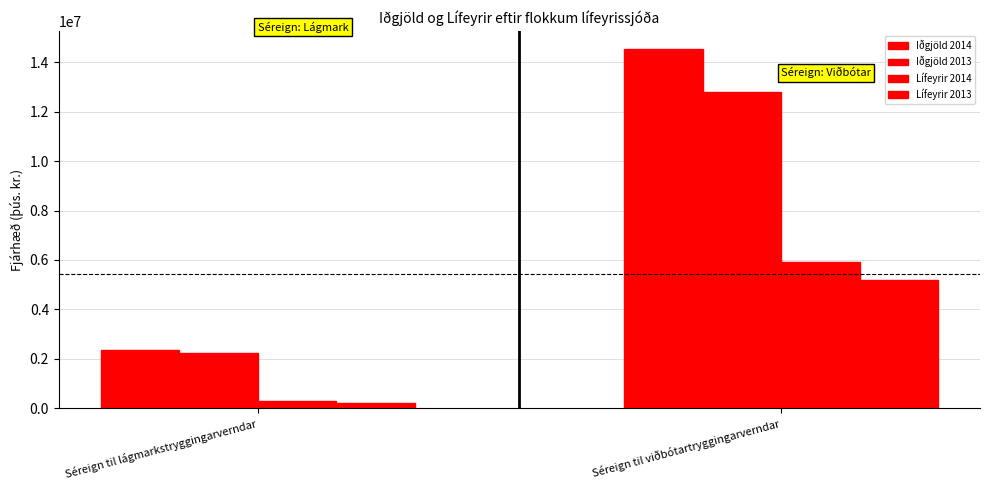

Between Séreign til viðbótartryggingarverndar and Séreign til lágmarkstryggingarverndar, which is larger?

Séreign til viðbótartryggingarverndar